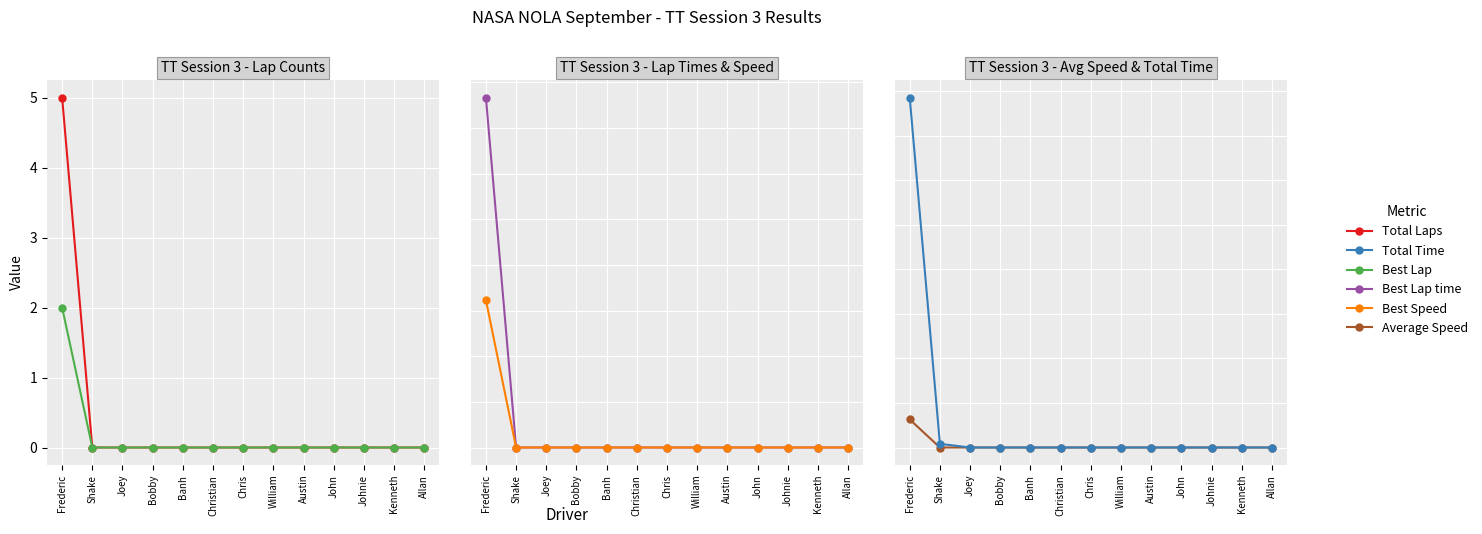

List the labels in order of Total Time value, smallest first.

Joey, Bobby, Banh, Christian, Chris, William, Austin, John, Johnie, Kenneth, Allan, Shake, Frederic